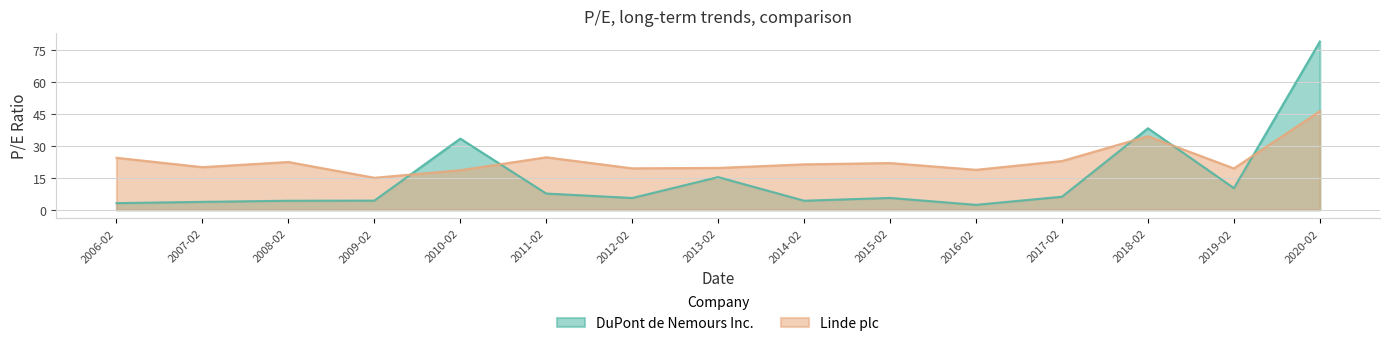

What is the smallest value displayed?

2.3